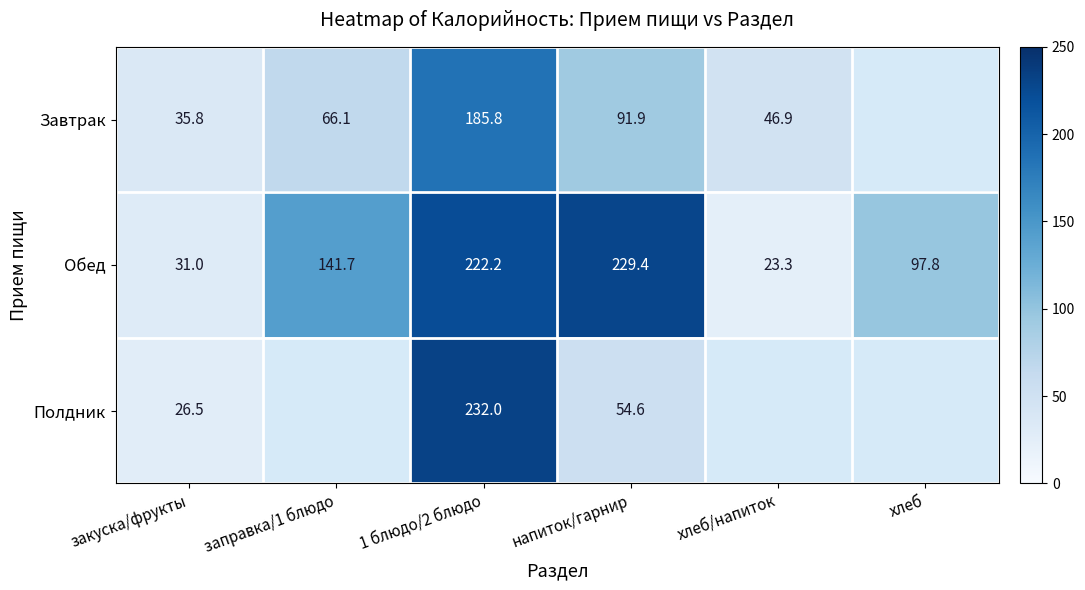

Is the value of Завтрак at закуска/фрукты greater than the value of Полдник at 1 блюдо/2 блюдо?

No